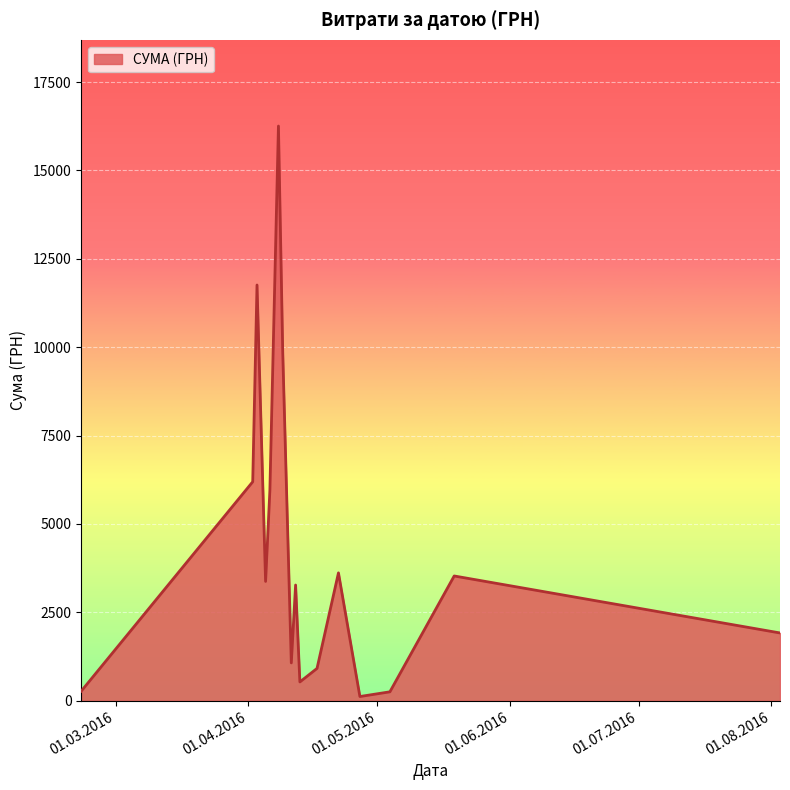

What is the greatest value displayed?

16256.5